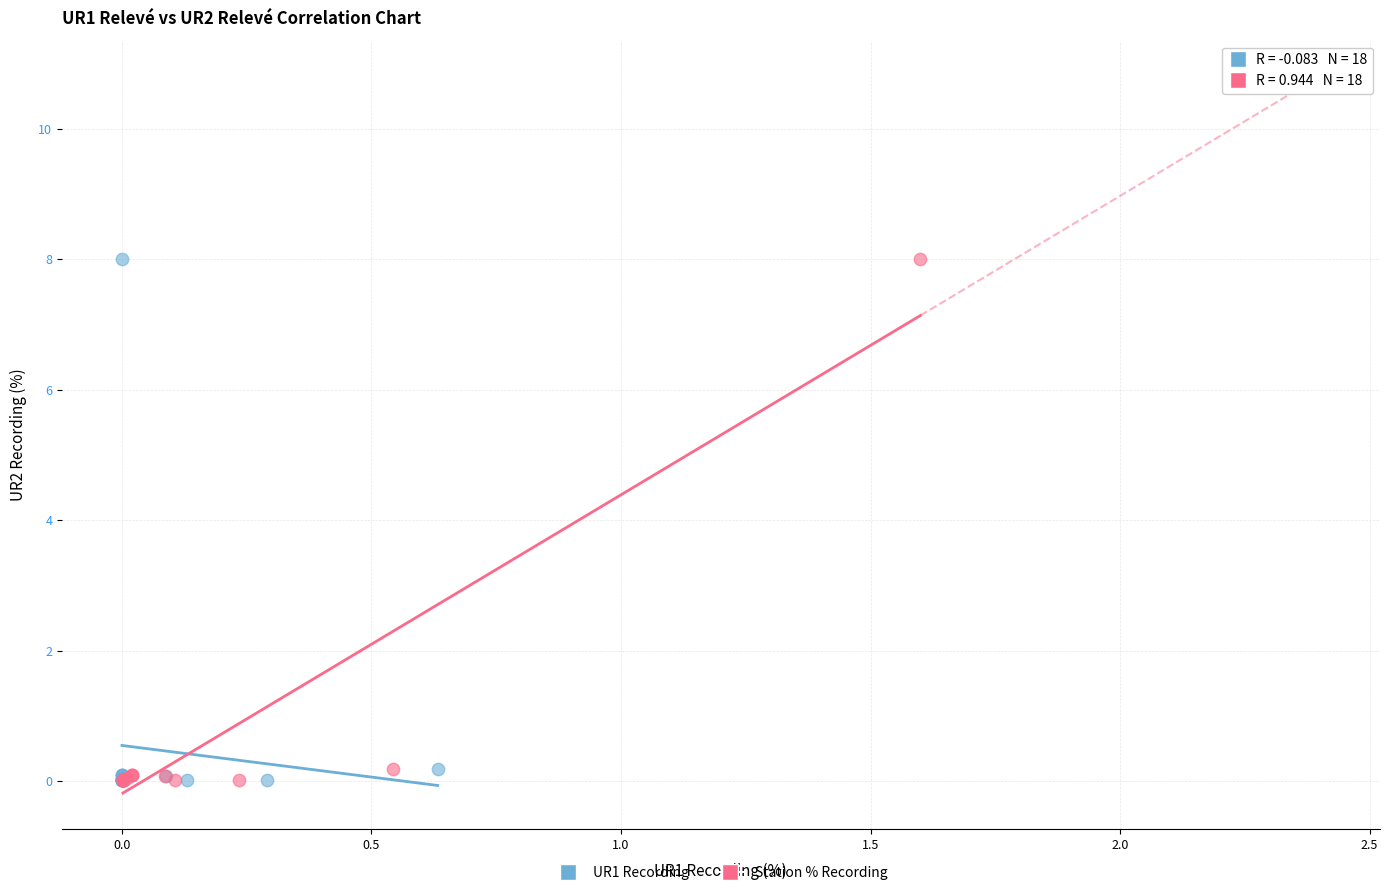

What are all the series names shown in the legend?

UR1 Recording, Station % Recording